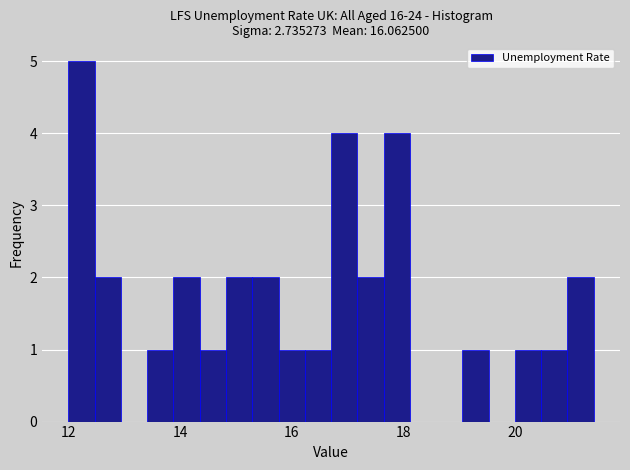

Around what value on the x-axis is the tallest bar? Give the approximate position of its centre, as read against the axis.

12.2